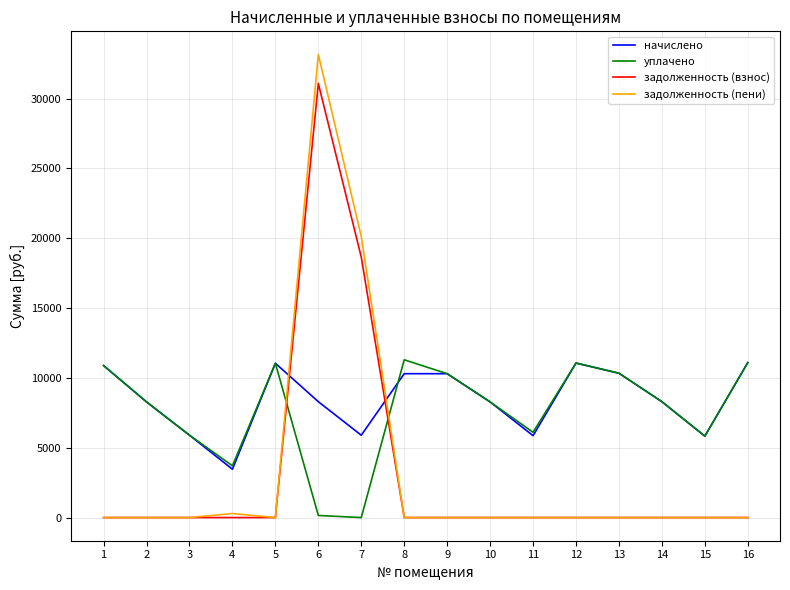

What is the spread (max minus min) of values at 1?

10879.8